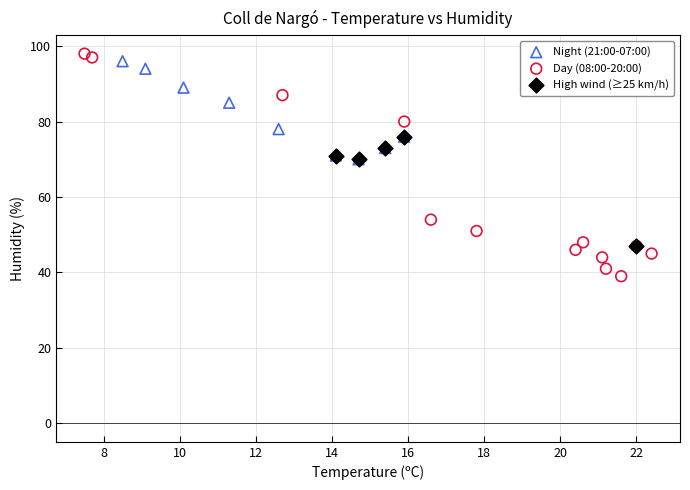

Which series reaches the minimum Y coordinate?

Day (08:00-20:00)